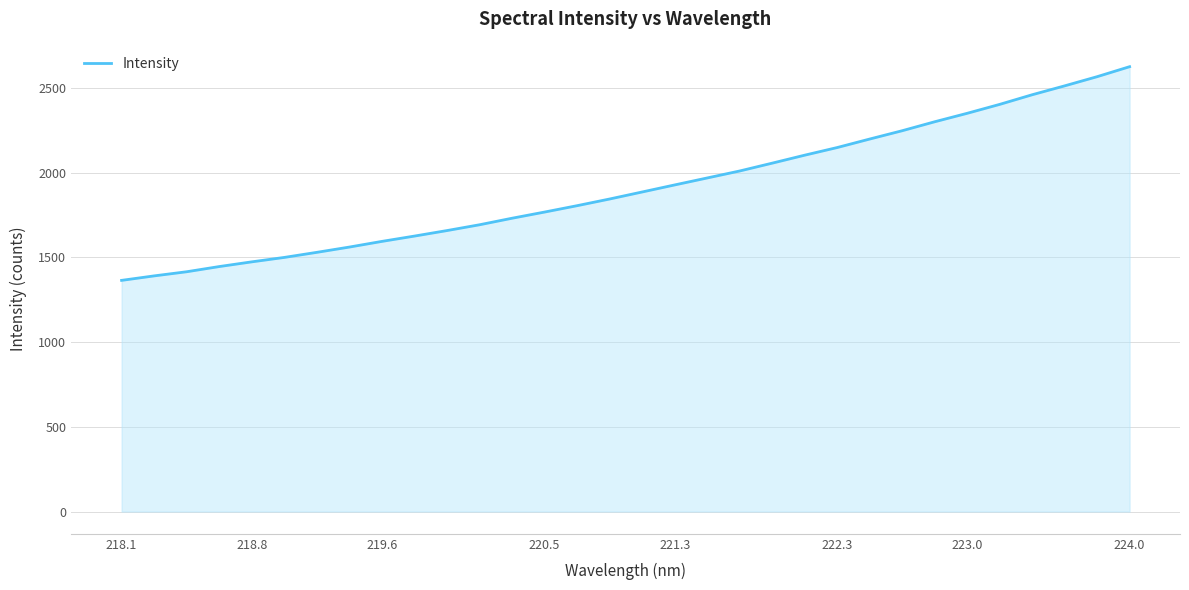

What is the difference between the maximum and minimum values?

1261.3